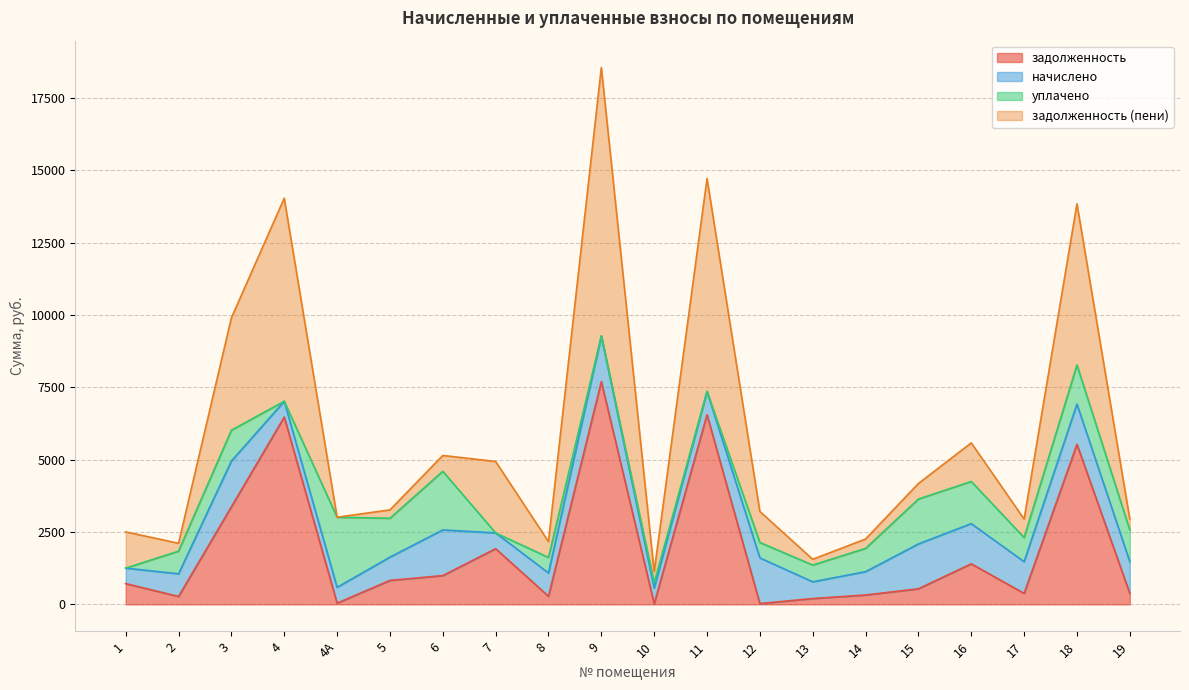

Rank the series by their maximum value, from lowest to highest.

начислено, уплачено, задолженность, задолженность (пени)